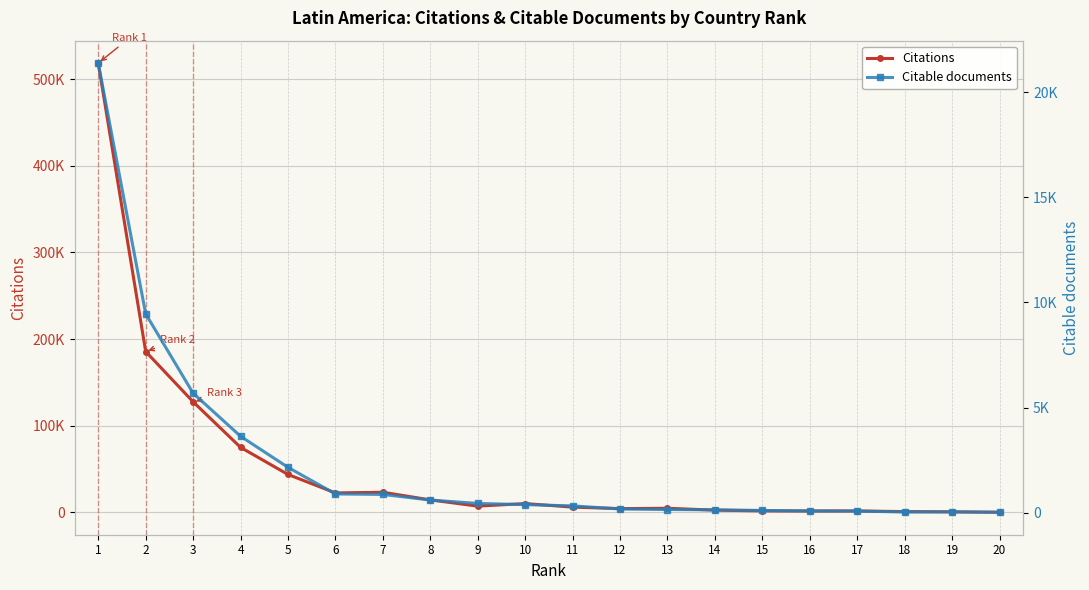

Which category has the lowest value in the Citable documents series?

20